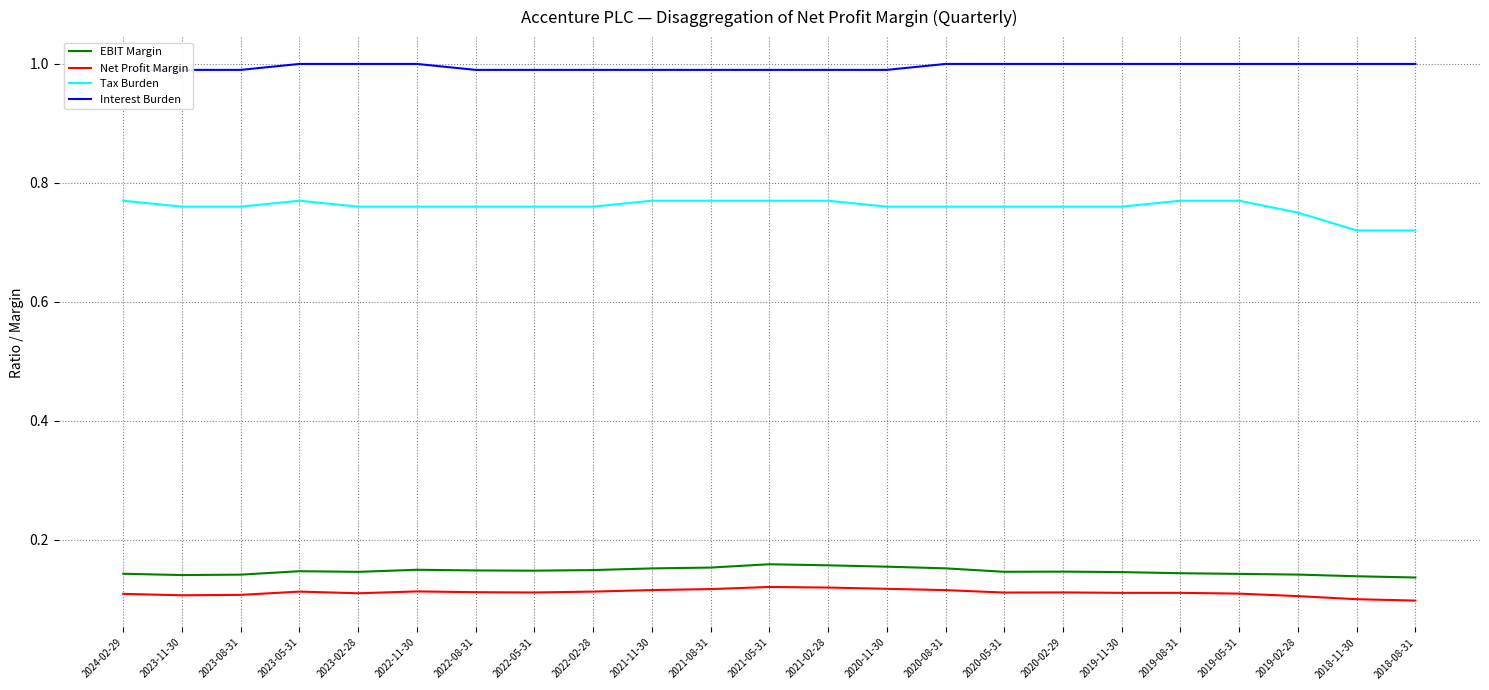

List the labels in order of Net Profit Margin value, smallest first.

2018-08-31, 2018-11-30, 2019-02-28, 2023-11-30, 2023-08-31, 2024-02-29, 2019-05-31, 2023-02-28, 2019-11-30, 2019-08-31, 2020-05-31, 2022-05-31, 2020-02-29, 2022-08-31, 2023-05-31, 2022-02-28, 2022-11-30, 2020-08-31, 2021-11-30, 2021-08-31, 2020-11-30, 2021-02-28, 2021-05-31